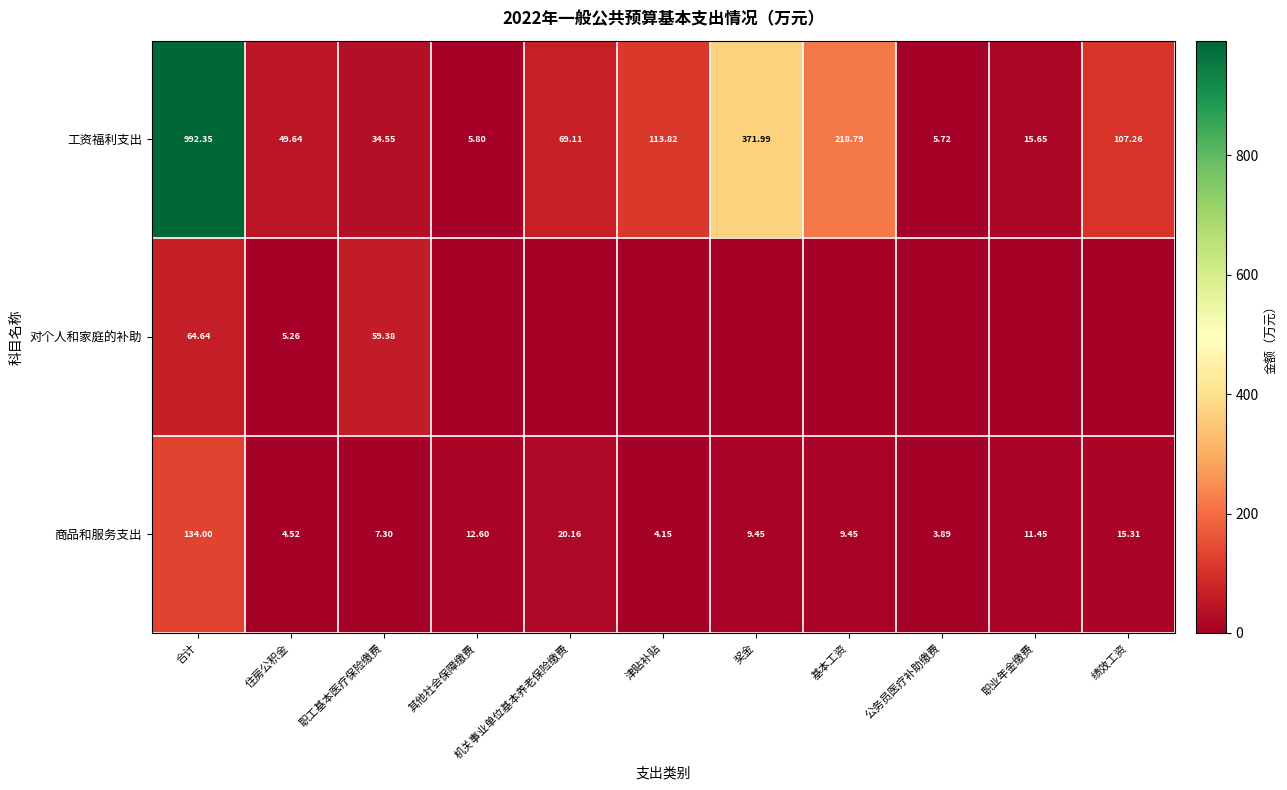

At which category is the sum across all series the highest?

合计